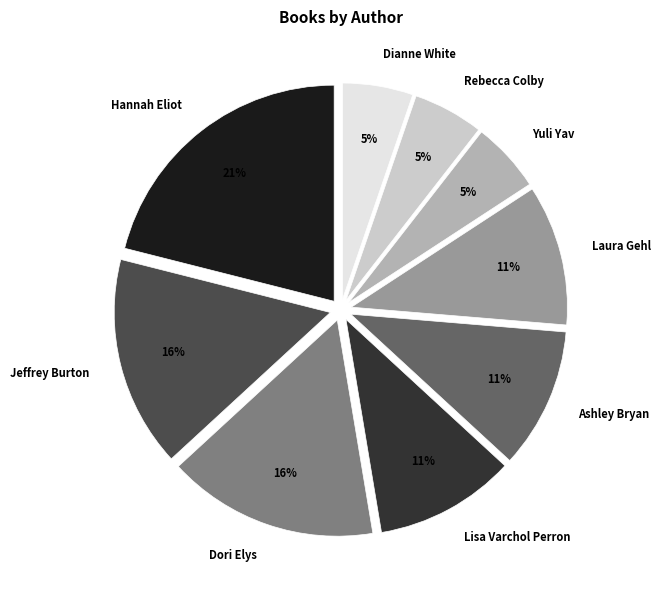

Between Dianne White and Hannah Eliot, which is larger?

Hannah Eliot